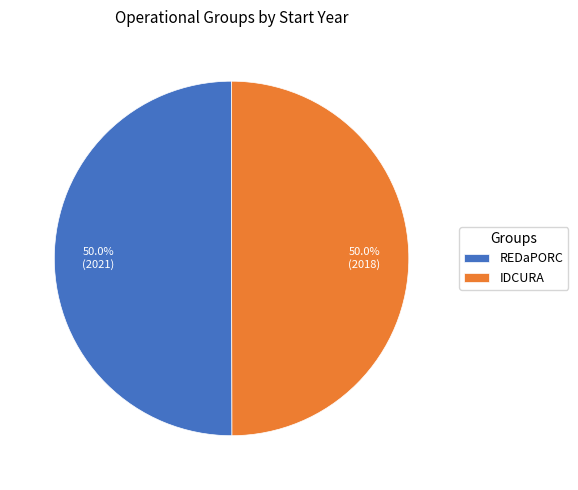

To the nearest percent, what percentage of the pie is IDCURA?

50%